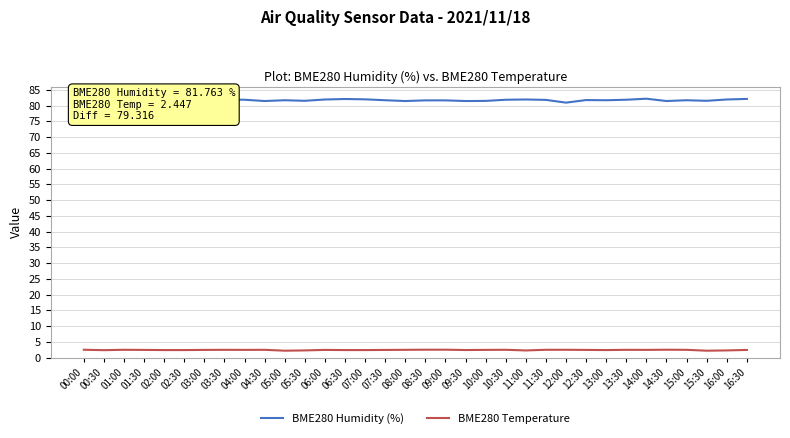

At how many categories does at least one series exceed 34?

34